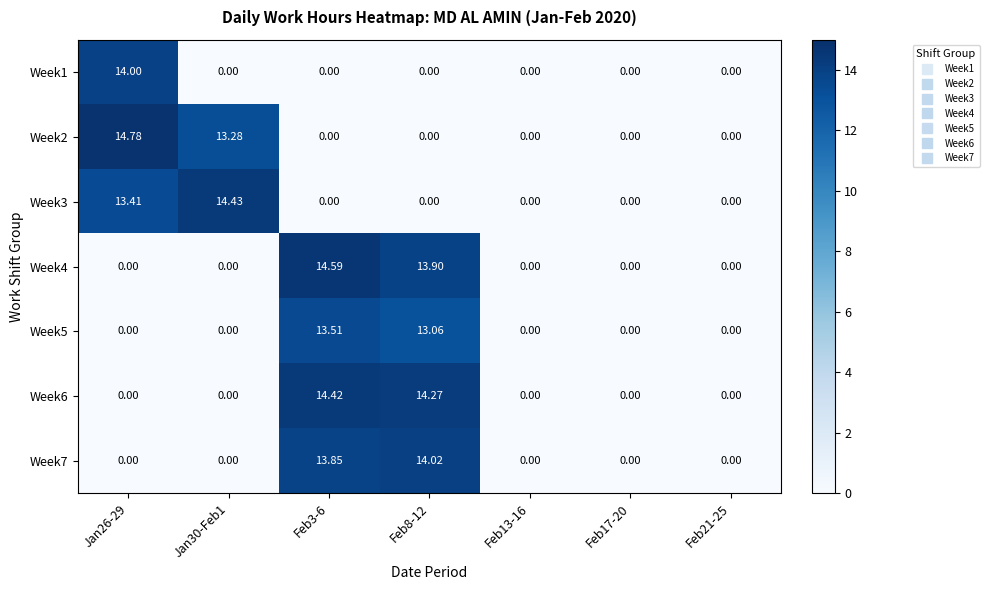

At which category is the sum across all series the highest?

Feb3-6